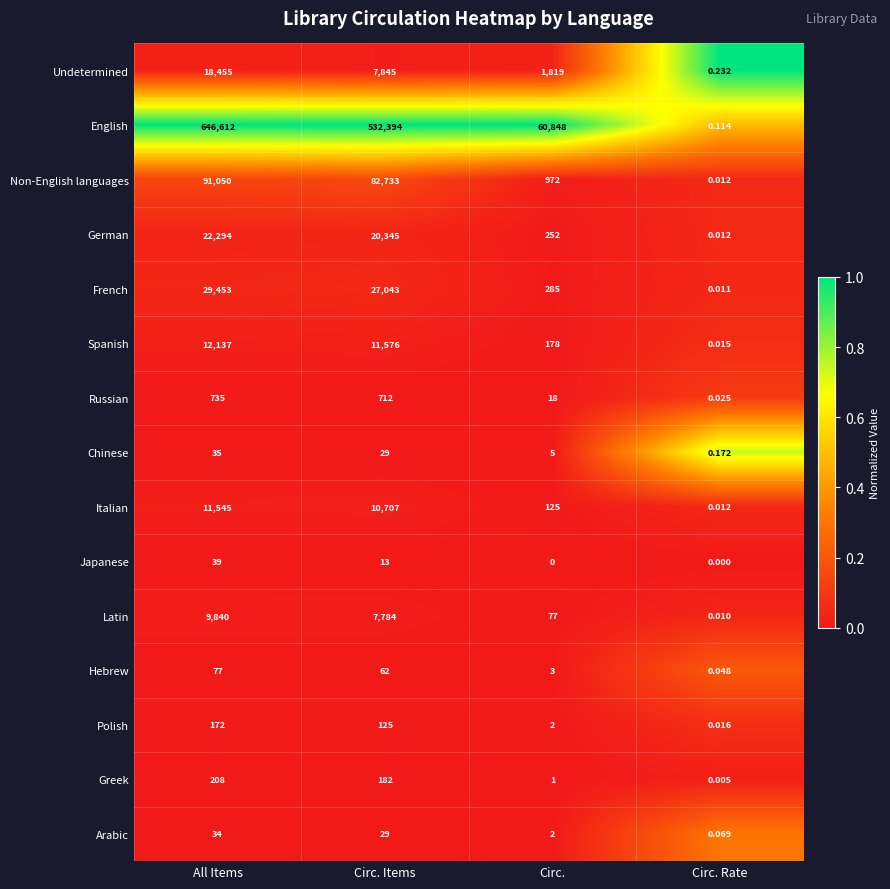

Which label corresponds to the largest value in the chart?

All Items